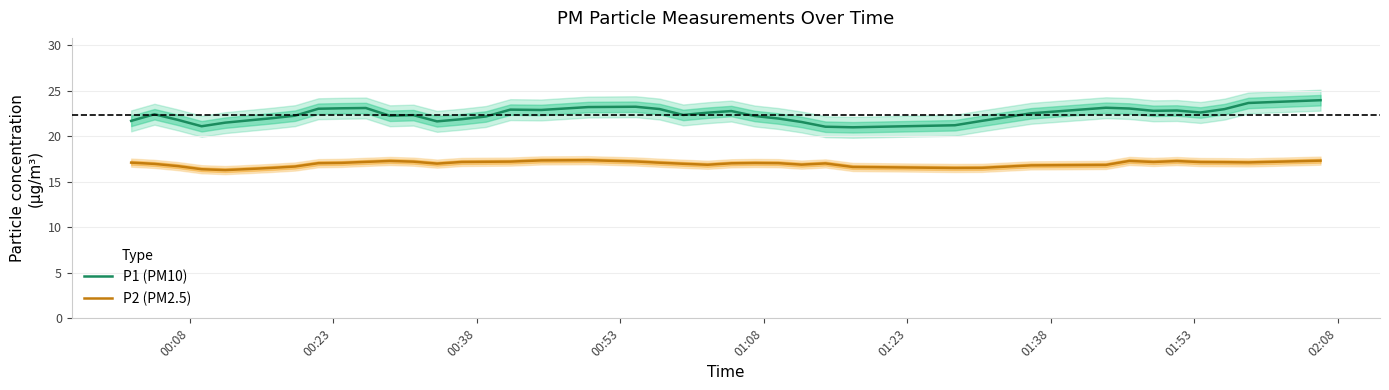

Which series has the largest total across all categories?

P1 (PM10)